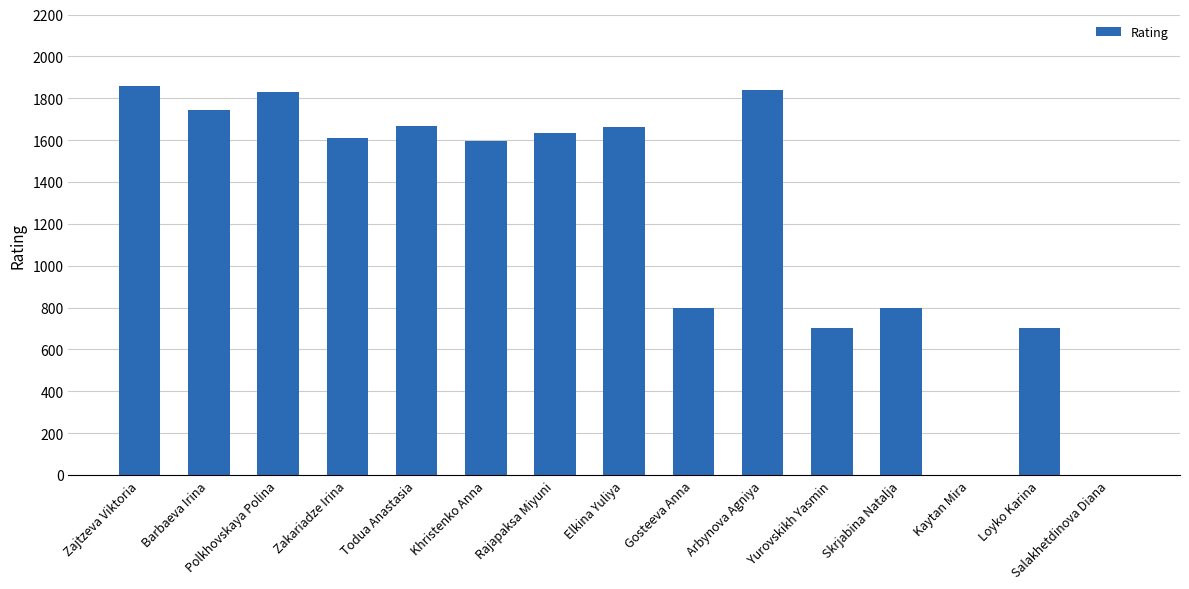

What is the change in value from Gosteeva Anna to Loyko Karina?

-100